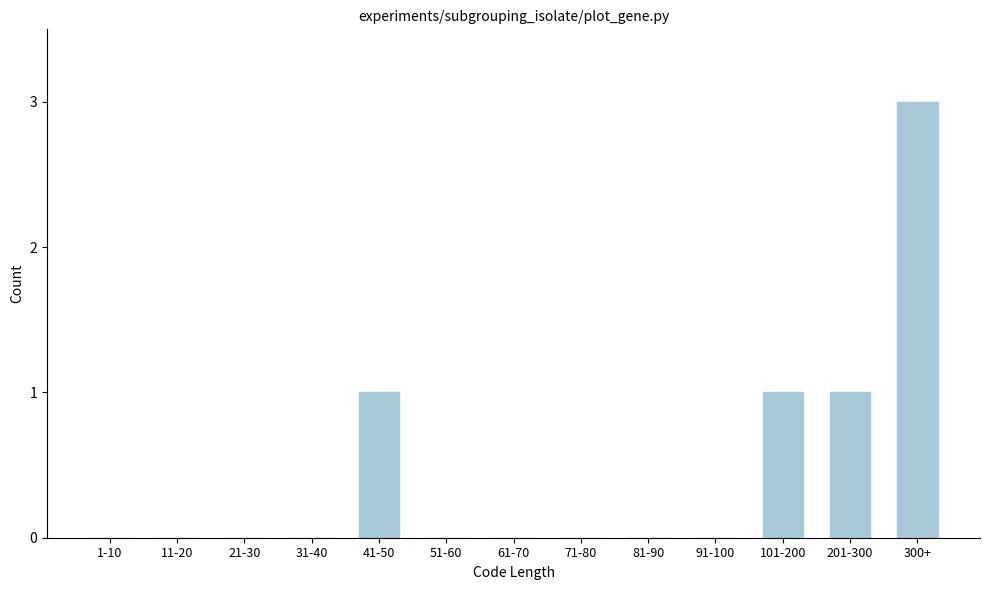

Reading left to right, transcribe all the data shown in this chart.

1-10=0	11-20=0	21-30=0	31-40=0	41-50=1	51-60=0	61-70=0	71-80=0	81-90=0	91-100=0	101-200=1	201-300=1	300+=3